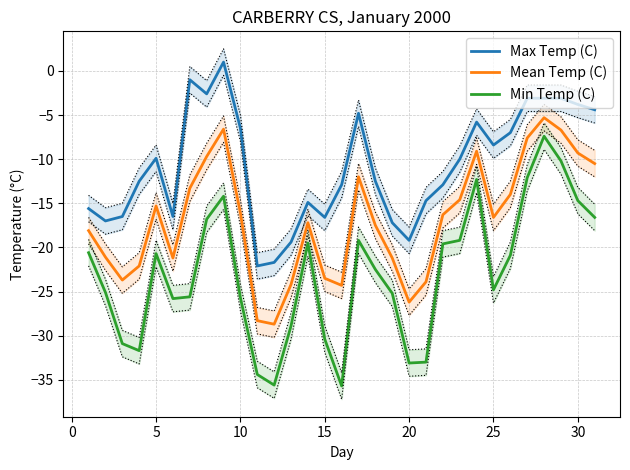

What is the difference between the second highest and minimum values in the Max Temp (C) series?

21.1